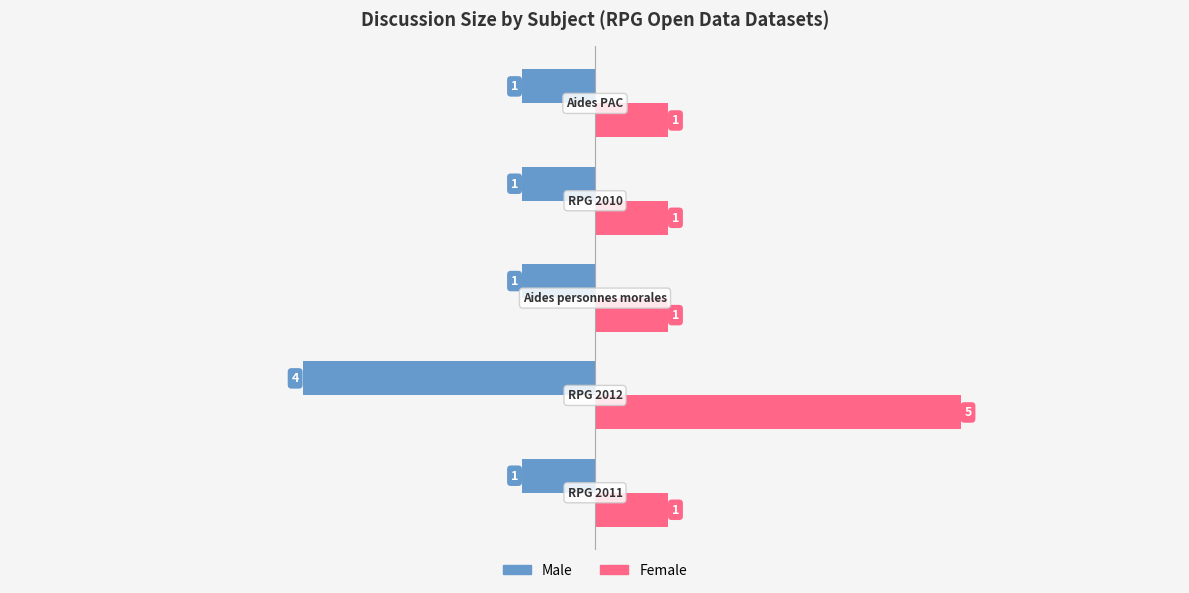

What are all the series names shown in the legend?

Male, Female